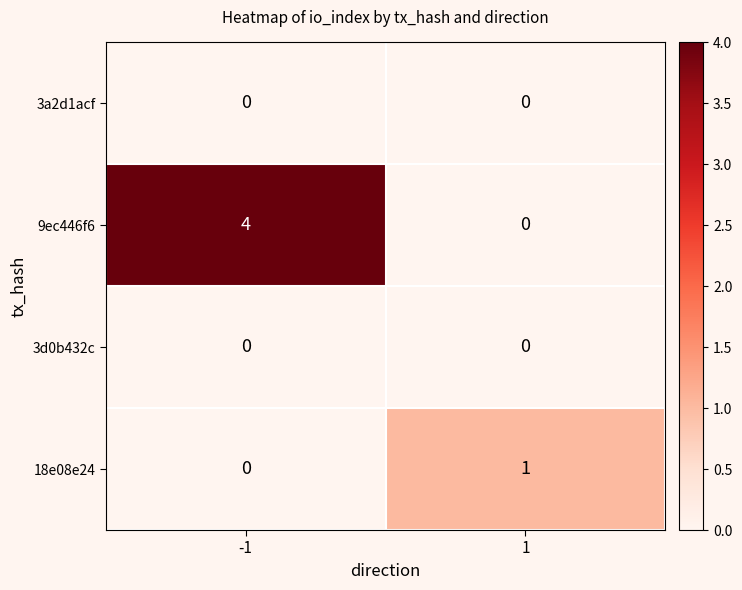

How many categories are shown in the chart?

2